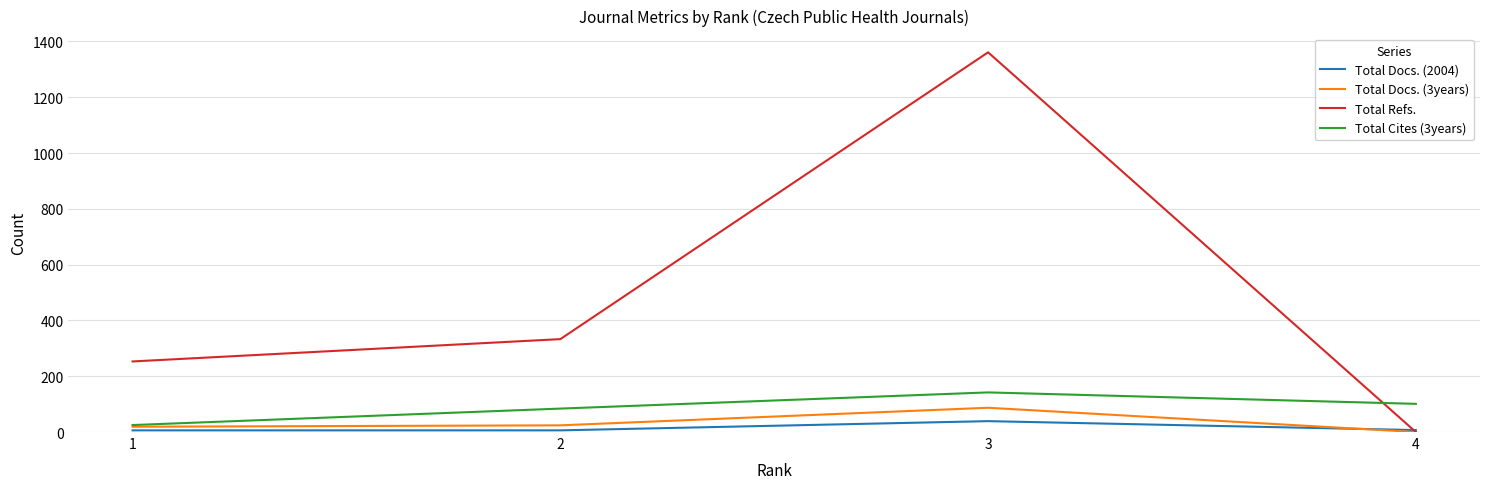

Which series ends up on top after the final intersection of Total Cites (3years) and Total Refs.?

Total Cites (3years)